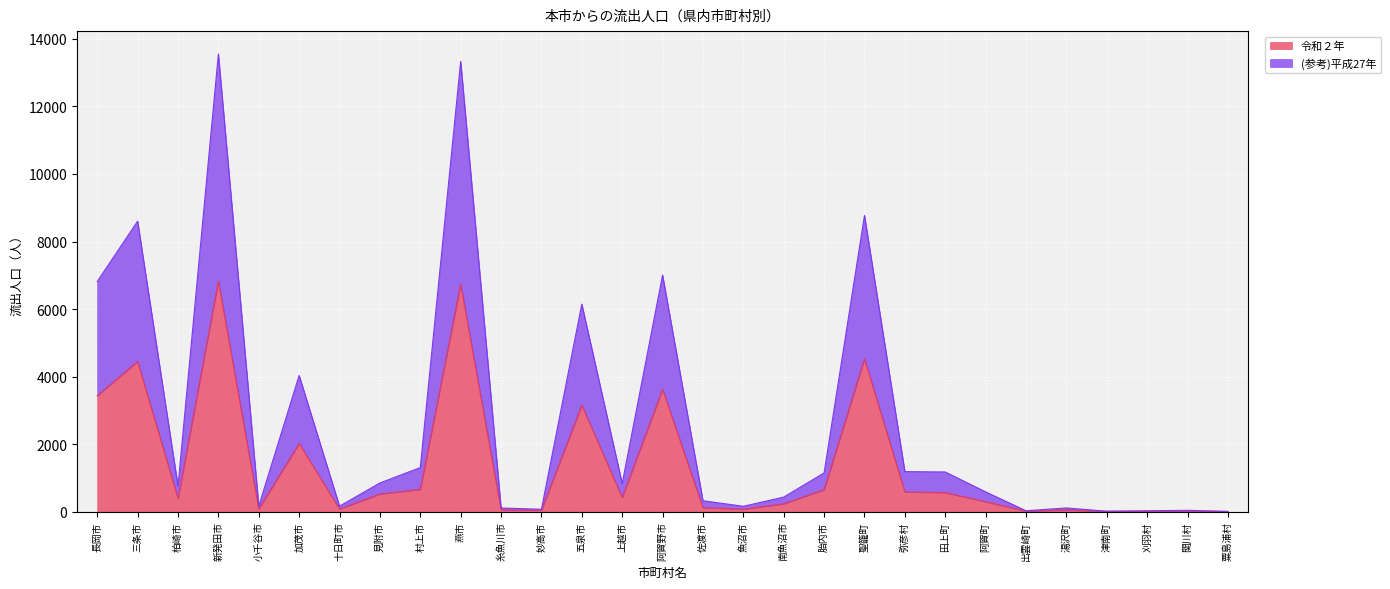

What is the sum of all 令和２年 values?

39727